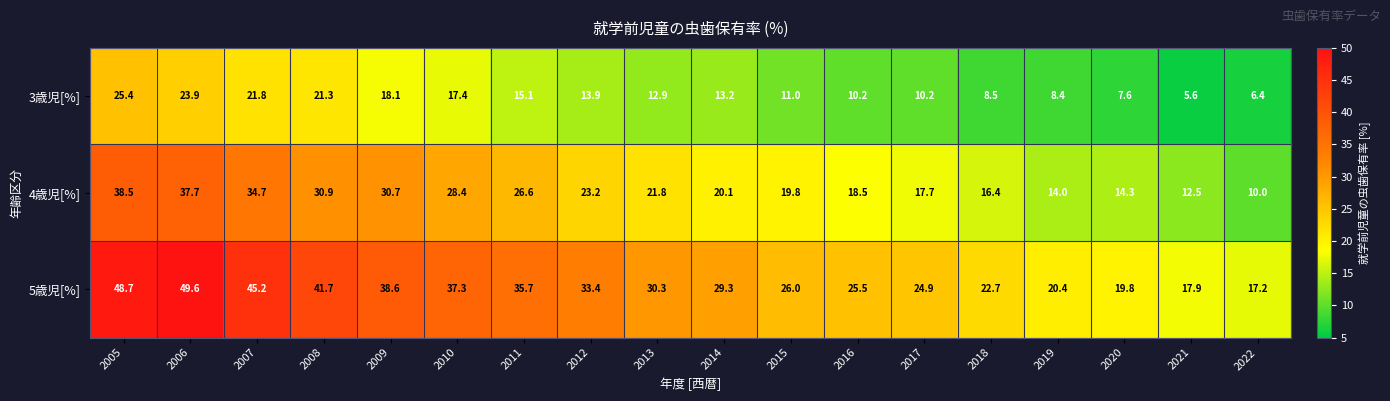

Which series has the widest spread of values?

5歳児[%]